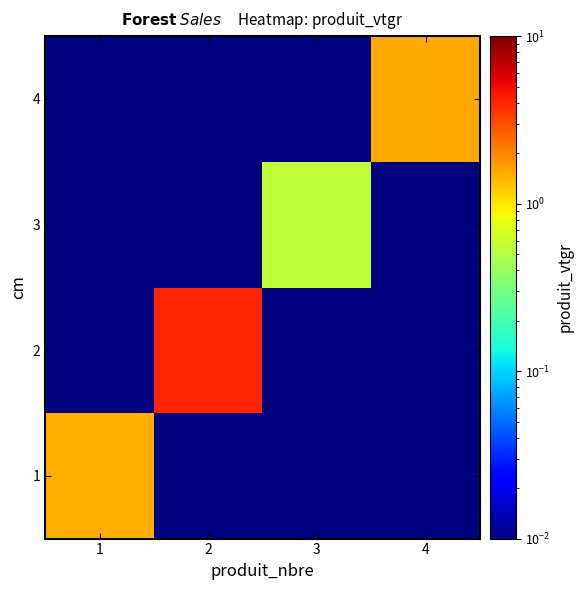

How many distinct data groups are displayed?

4